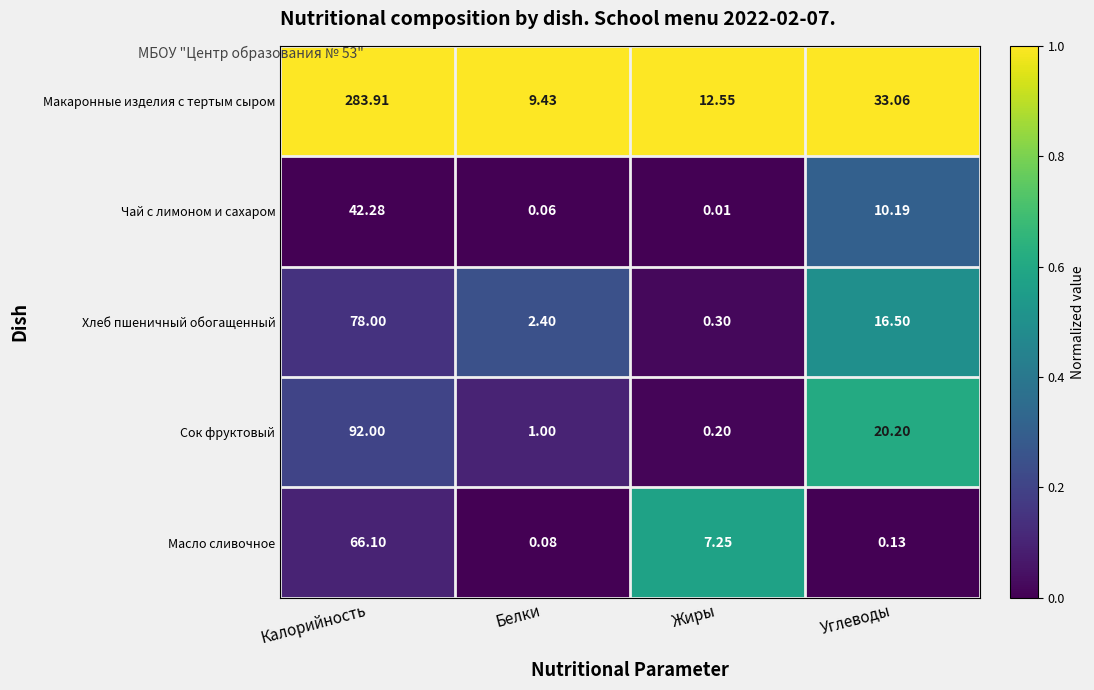

Which series changed the most between Калорийность and Углеводы?

Макаронные изделия с тертым сыром